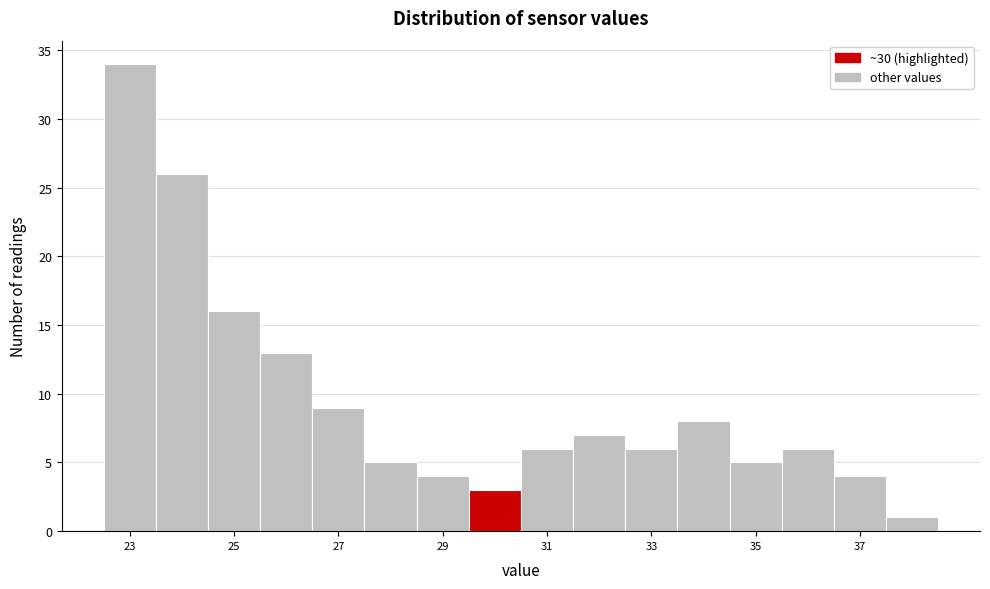

What is the height of the bar covering 33.5 to 34.5 on the x-axis? Neither the bar edges nor the heights are printed on the chart, so give them approximately, as read against the axes.

8